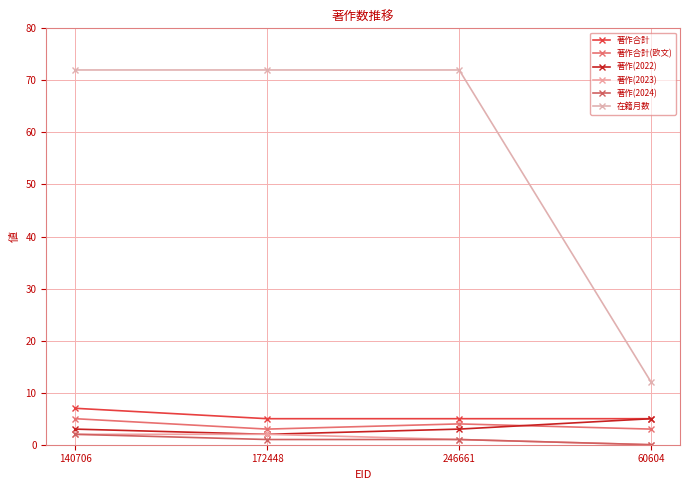

How many series are shown in this chart?

6